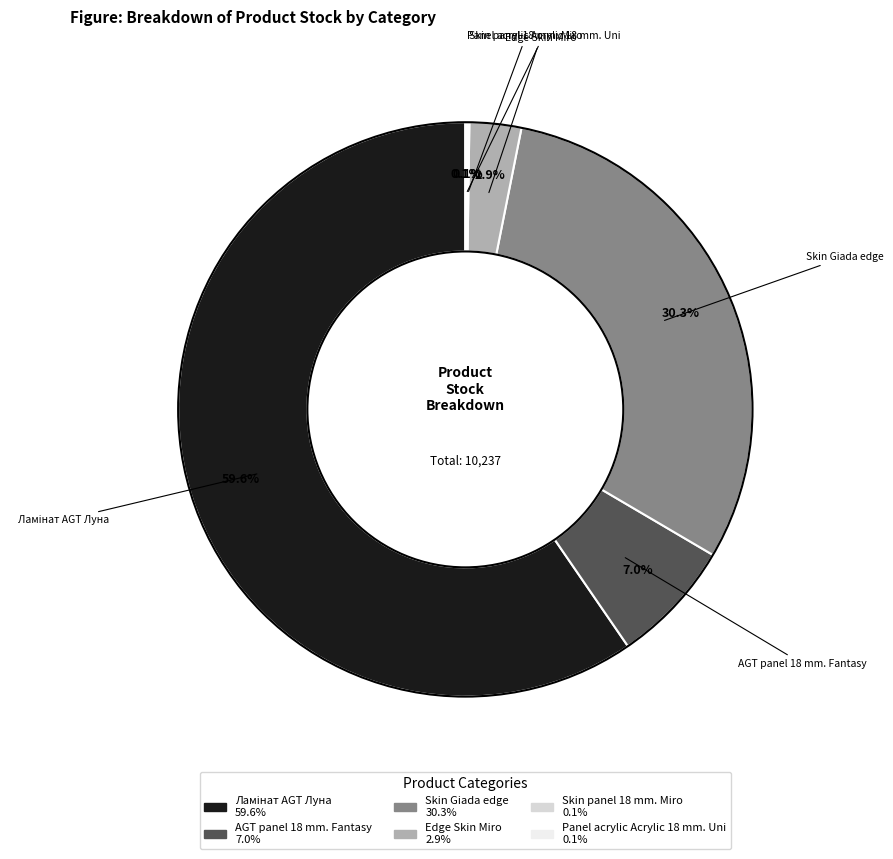

What percentage do Edge Skin Miro and Skin Giada edge together represent?

33.2%